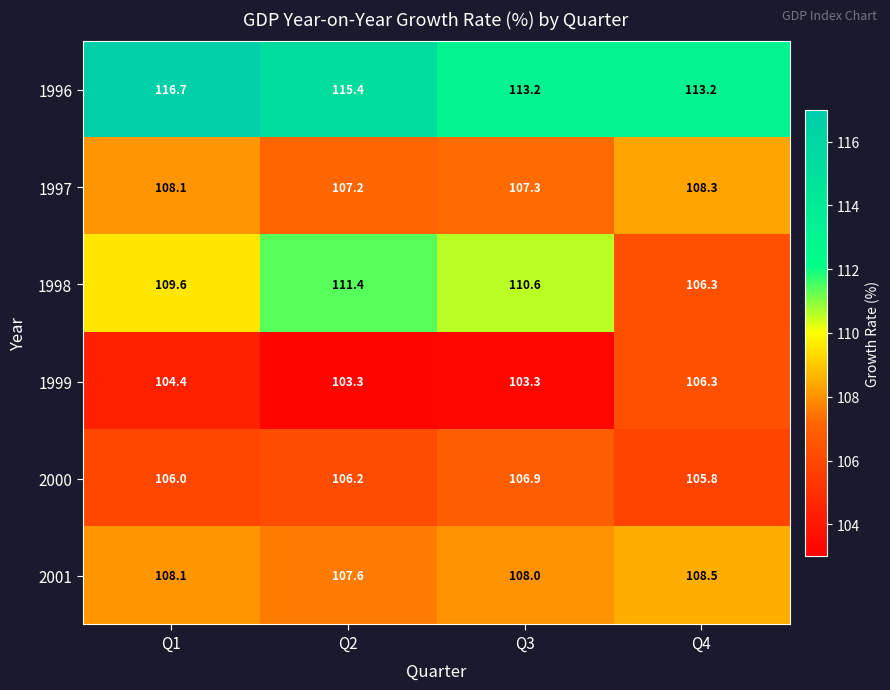

How many data points does each series have?

4